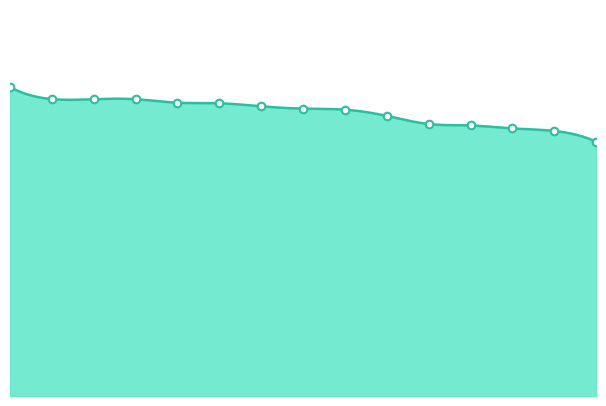

Between 3 and 7, which is larger?

7